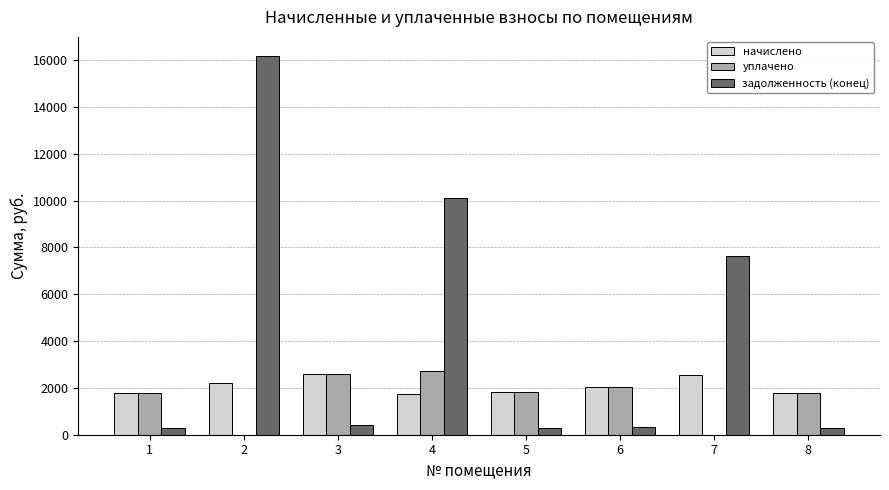

What is the approximate value of начислено at 3?

2600.6